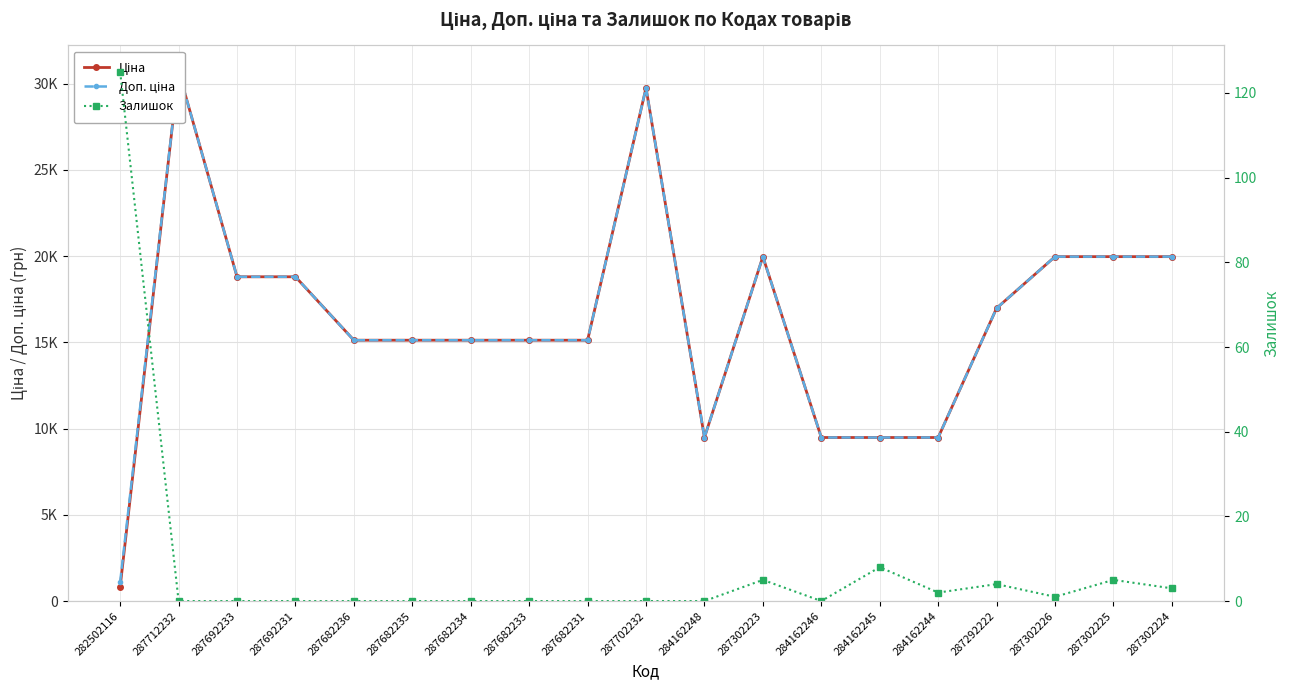

True or false: Ціна and Залишок intersect in this chart.

False